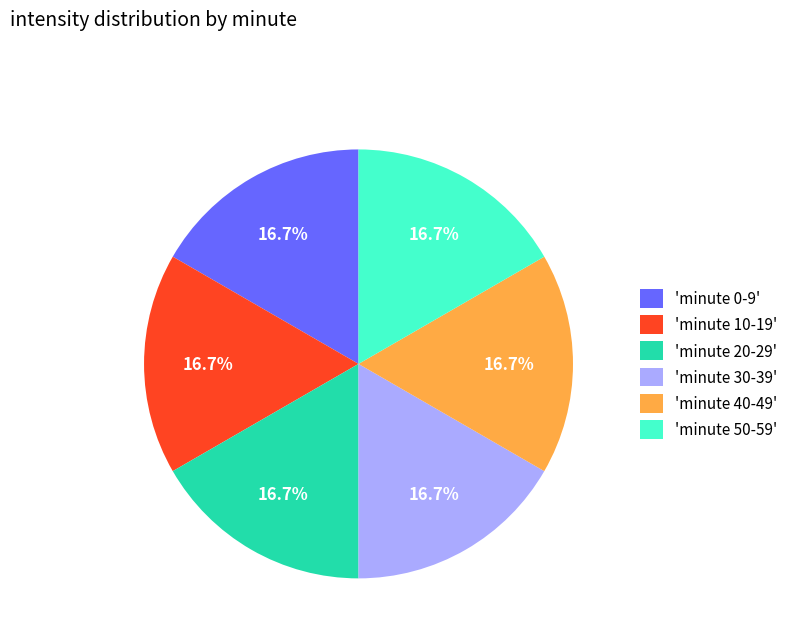

What percentage is NOT represented by 'minute 50-59'?

83.3%